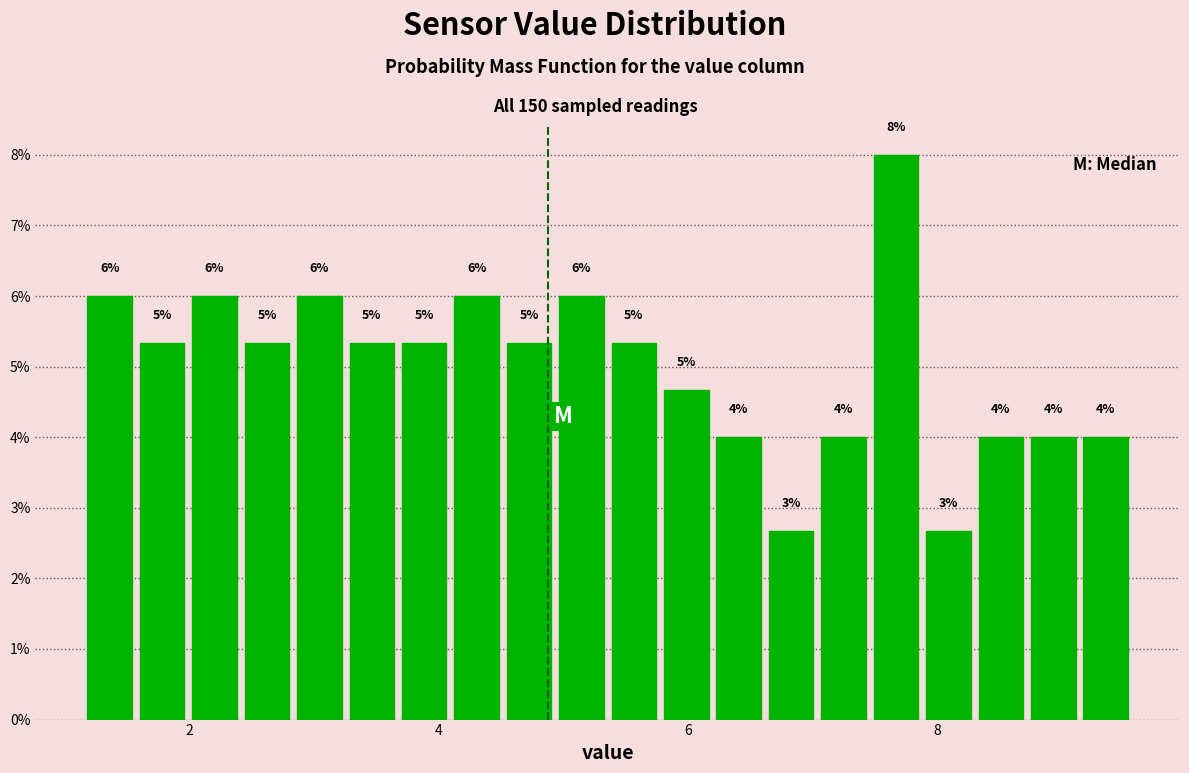

Read against the x-axis, roughly where is the centre of the tallest bar?

7.6